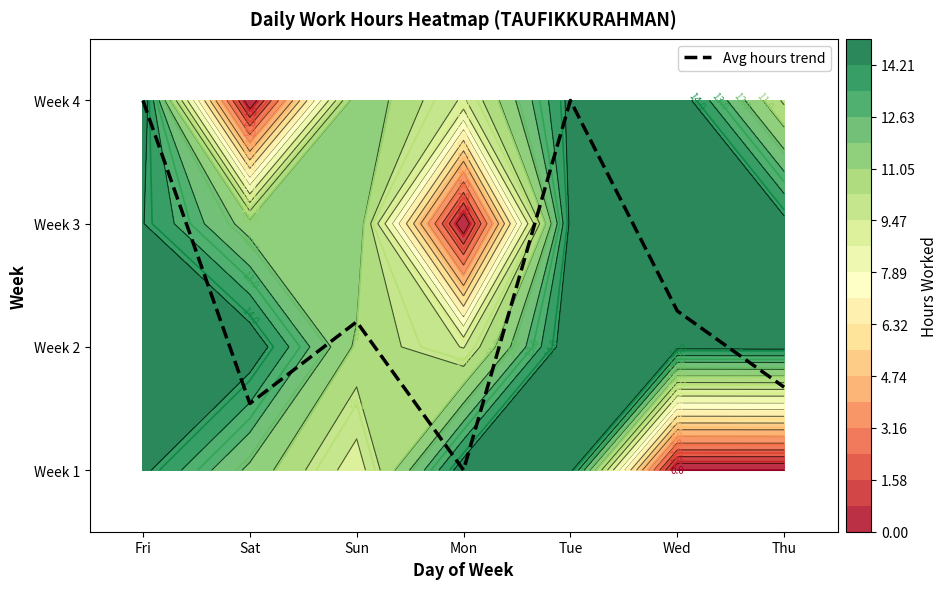

What is the ratio of the value at Sat to the value at Tue?

0.3